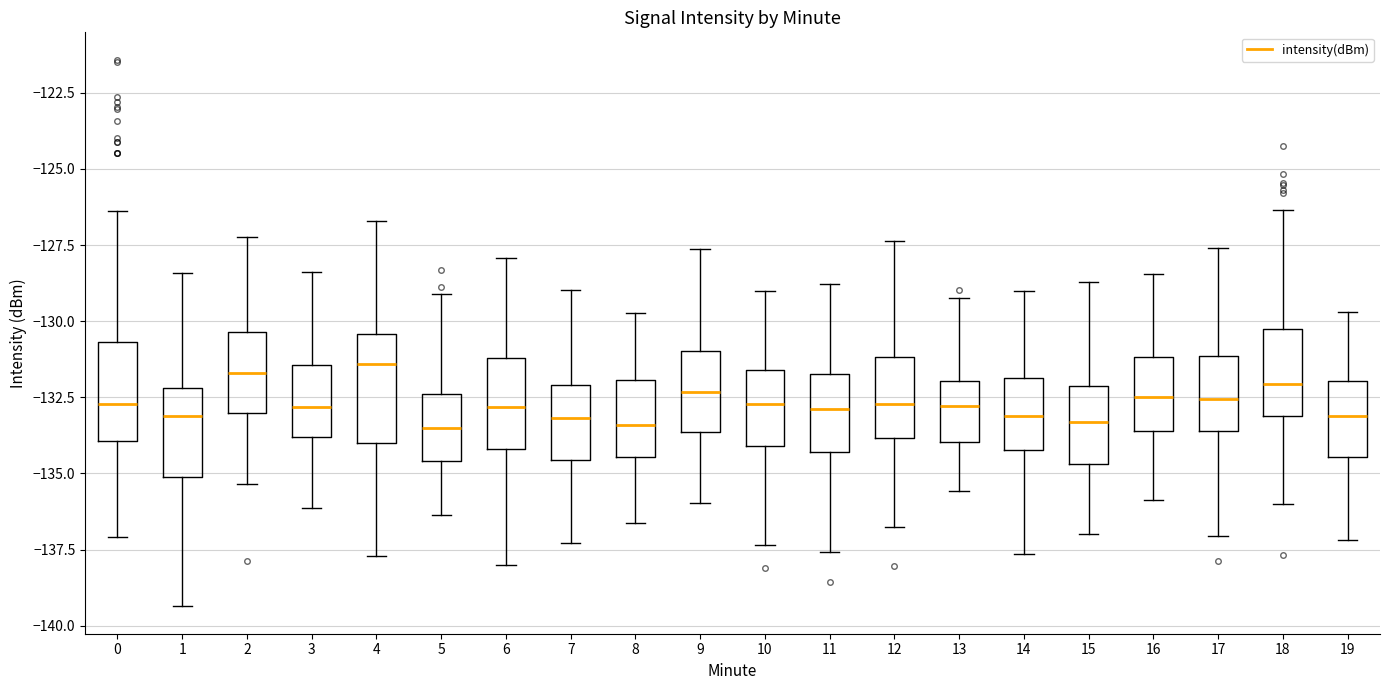

Reading left to right, transcribe this box plot: for each box, give where its median line is, the range the box spans, and where its two whiskers end, as read against the y-axis. The values are not printed on the chart, so give them approximately, as read against the axis.

0: median -132.5, box -134.0 to -130.5, whiskers -137.0 to -126.5
1: median -133.0, box -135.0 to -132.0, whiskers -139.5 to -128.5
2: median -131.5, box -133.0 to -130.5, whiskers -135.5 to -127.0
3: median -133.0, box -134.0 to -131.5, whiskers -136.0 to -128.5
4: median -131.5, box -134.0 to -130.5, whiskers -137.5 to -126.5
5: median -133.5, box -134.5 to -132.5, whiskers -136.5 to -129.0
6: median -133.0, box -134.0 to -131.0, whiskers -138.0 to -128.0
7: median -133.0, box -134.5 to -132.0, whiskers -137.5 to -129.0
8: median -133.5, box -134.5 to -132.0, whiskers -136.5 to -129.5
9: median -132.5, box -133.5 to -131.0, whiskers -136.0 to -127.5
10: median -132.5, box -134.0 to -131.5, whiskers -137.5 to -129.0
11: median -133.0, box -134.5 to -131.5, whiskers -137.5 to -129.0
12: median -132.5, box -134.0 to -131.0, whiskers -137.0 to -127.5
13: median -133.0, box -134.0 to -132.0, whiskers -135.5 to -129.0
14: median -133.0, box -134.0 to -132.0, whiskers -137.5 to -129.0
15: median -133.5, box -134.5 to -132.0, whiskers -137.0 to -128.5
16: median -132.5, box -133.5 to -131.0, whiskers -136.0 to -128.5
17: median -132.5, box -133.5 to -131.0, whiskers -137.0 to -127.5
18: median -132.0, box -133.0 to -130.0, whiskers -136.0 to -126.5
19: median -133.0, box -134.5 to -132.0, whiskers -137.0 to -129.5